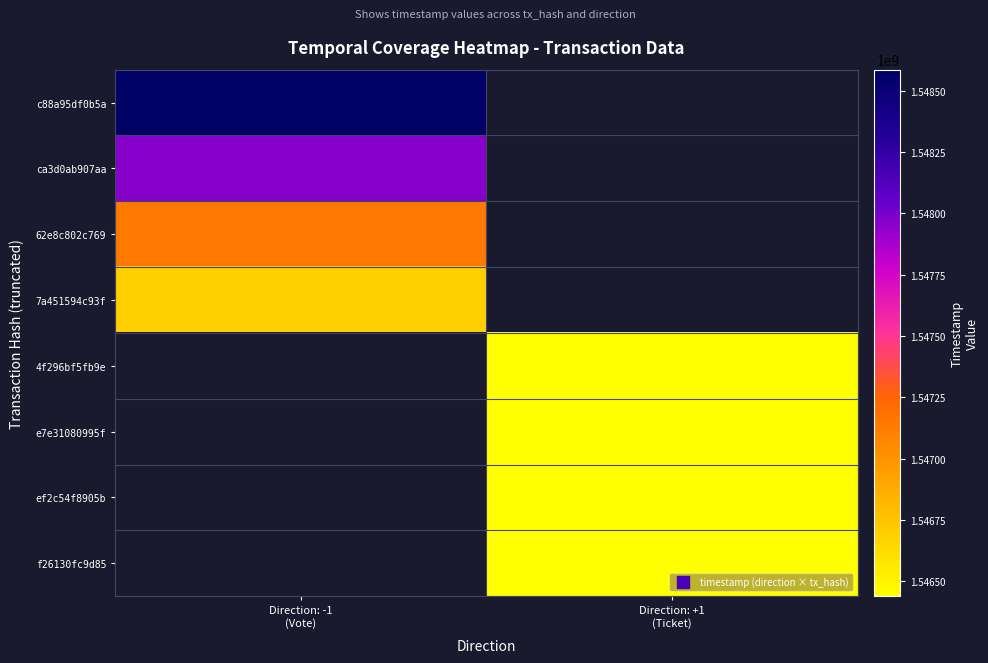

Which has a higher value, Direction: +1
(Ticket) or Direction: -1
(Vote)?

Direction: -1
(Vote)